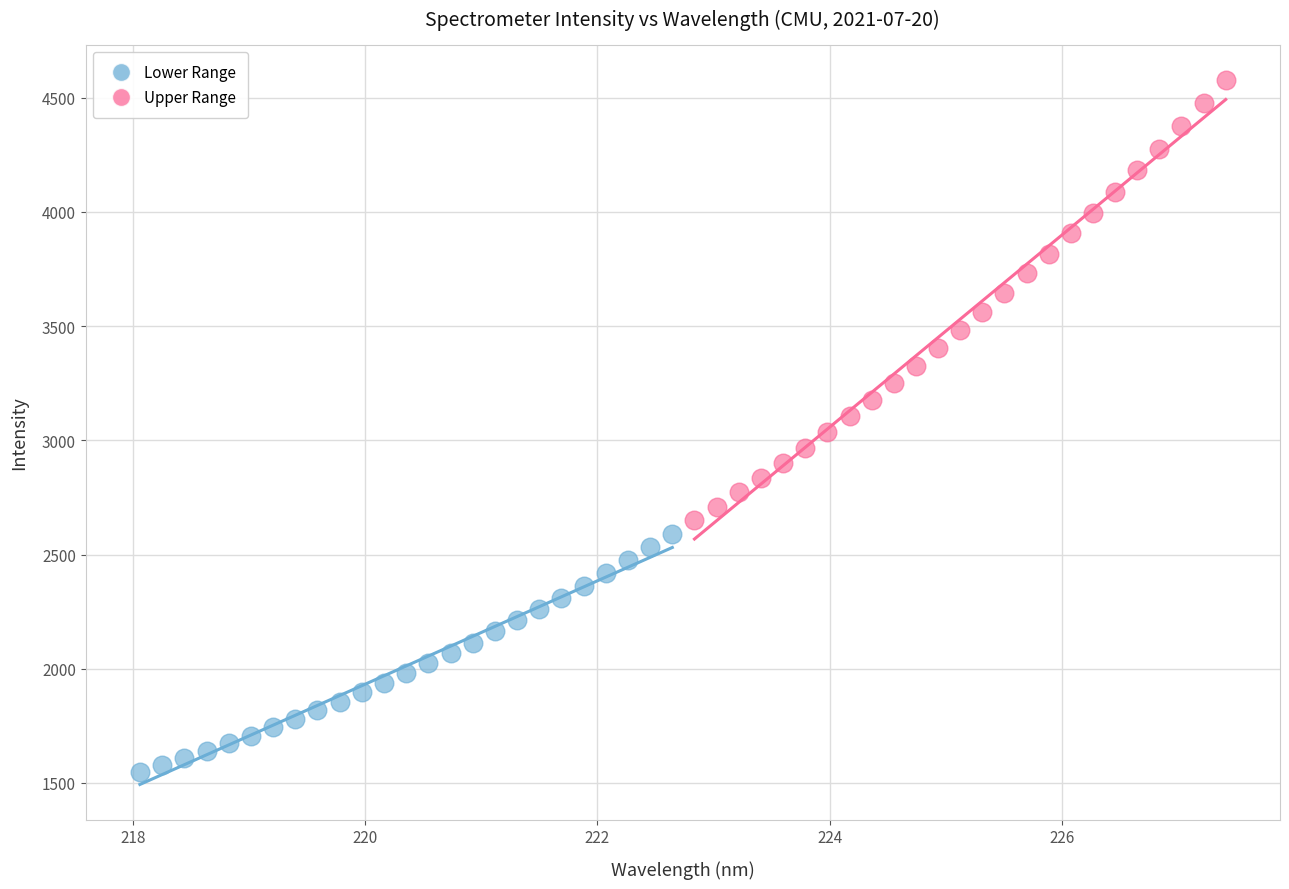

What are all the series names shown in the legend?

Lower Range, Upper Range